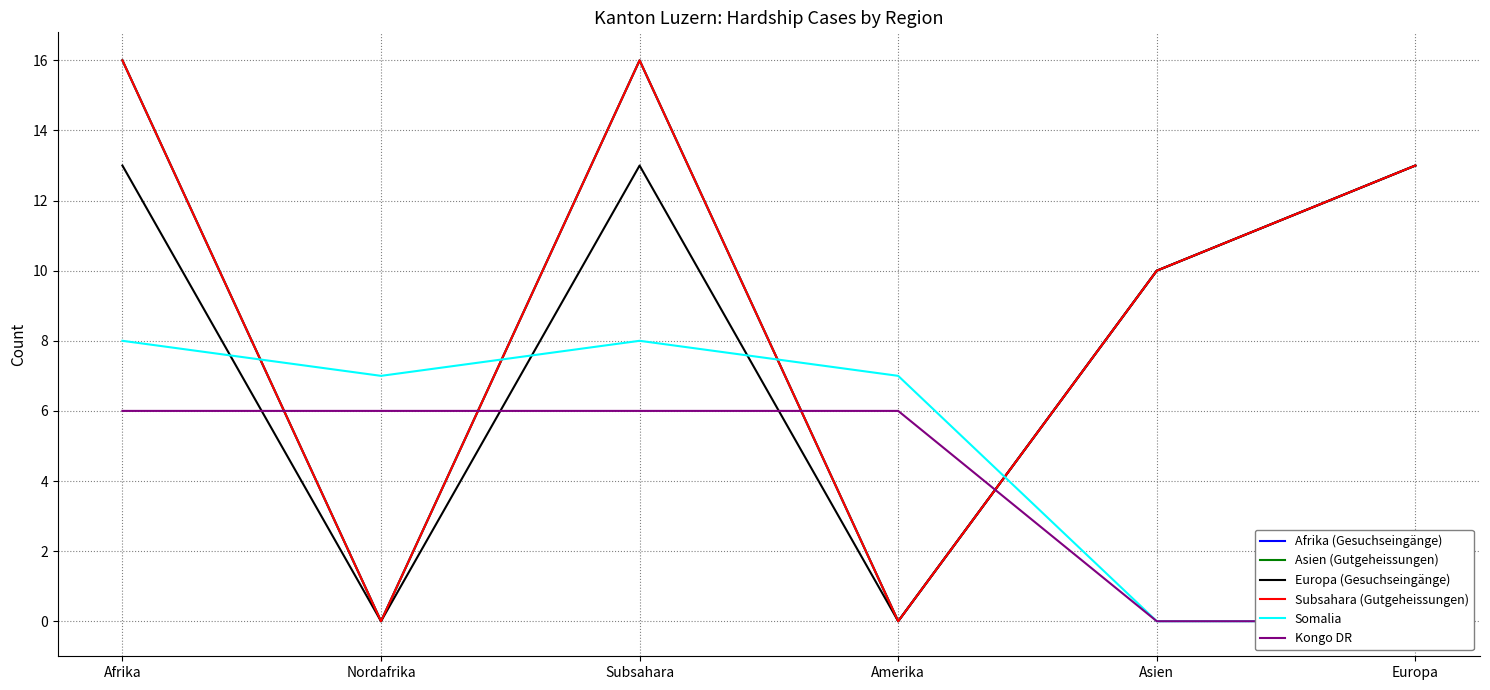

How many values in the Afrika (Gesuchseingänge) series exceed 13?

2